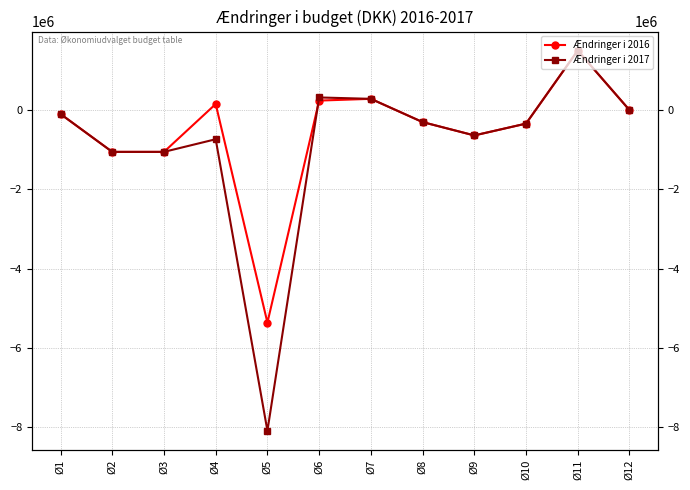

Reading right to left, transcribe all the data shown in this chart.

Ændringer i 2016: Ø12=0	Ø11=1500000	Ø10=-342000	Ø9=-640000	Ø8=-303570	Ø7=282550	Ø6=238625	Ø5=-5359838	Ø4=151870	Ø3=-1054708	Ø2=-1054710	Ø1=-100000
Ændringer i 2017: Ø12=0	Ø11=1500000	Ø10=-342000	Ø9=-640000	Ø8=-303570	Ø7=282550	Ø6=317500	Ø5=-8087450	Ø4=-736130	Ø3=-1054708	Ø2=-1054710	Ø1=-100000